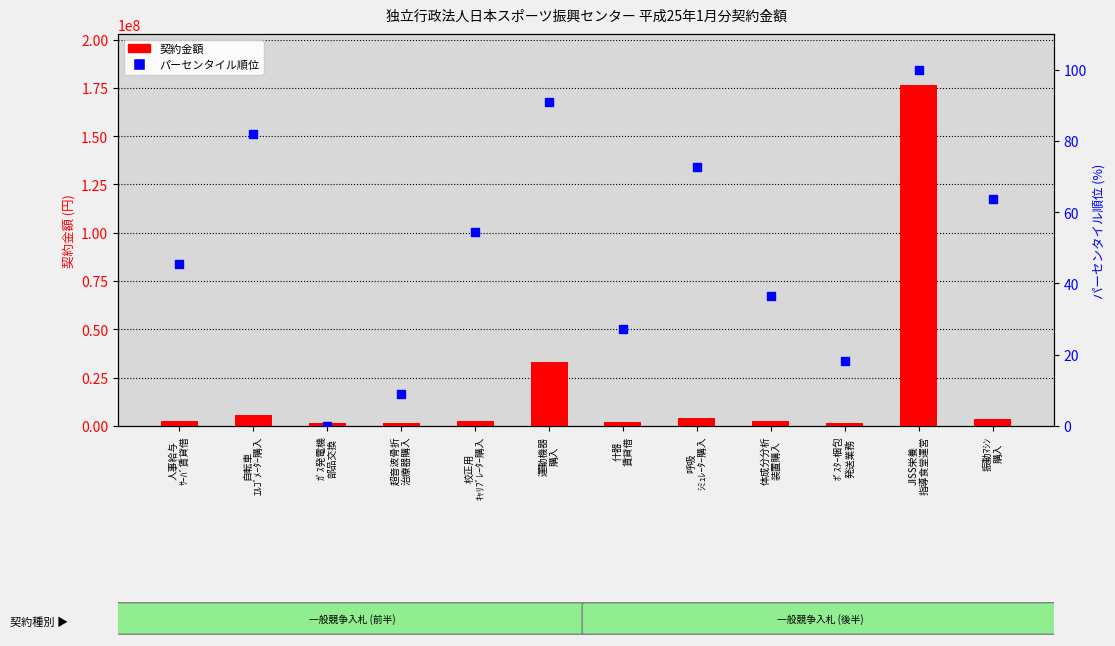

Which series has the widest spread of Y values?

契約金額